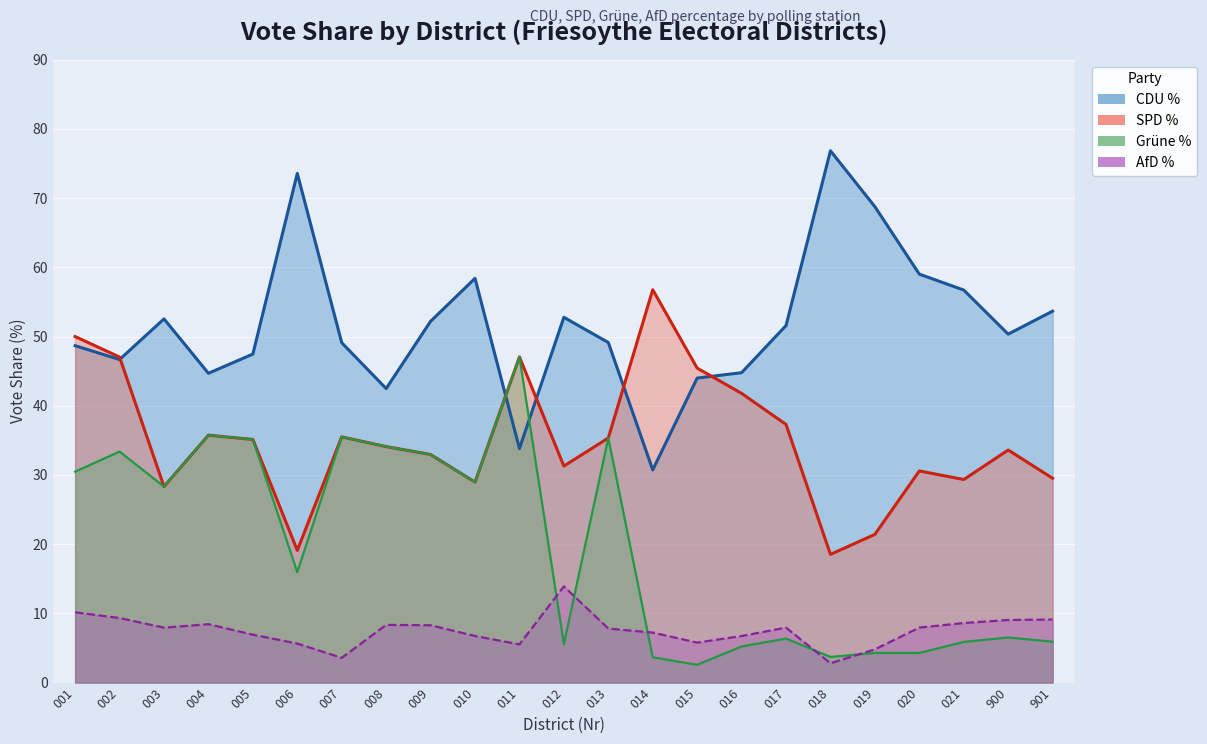

The CDU_Proz series shows 49.1 at 013. True or false?

True